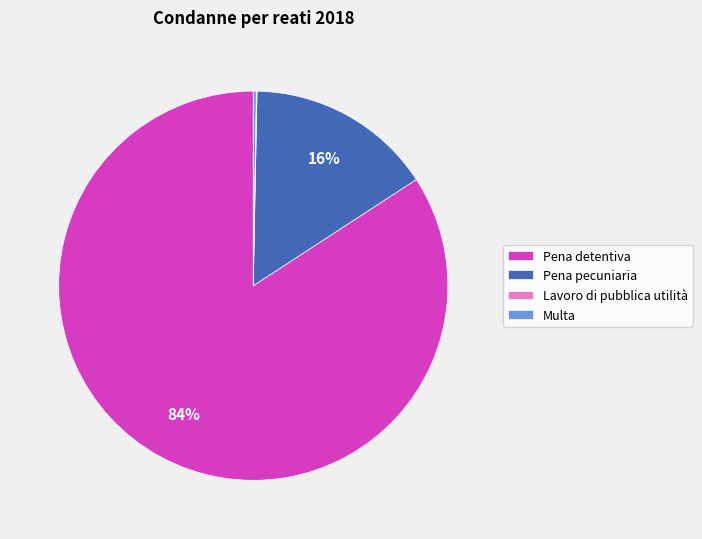

Which slice is the largest?

Pena detentiva